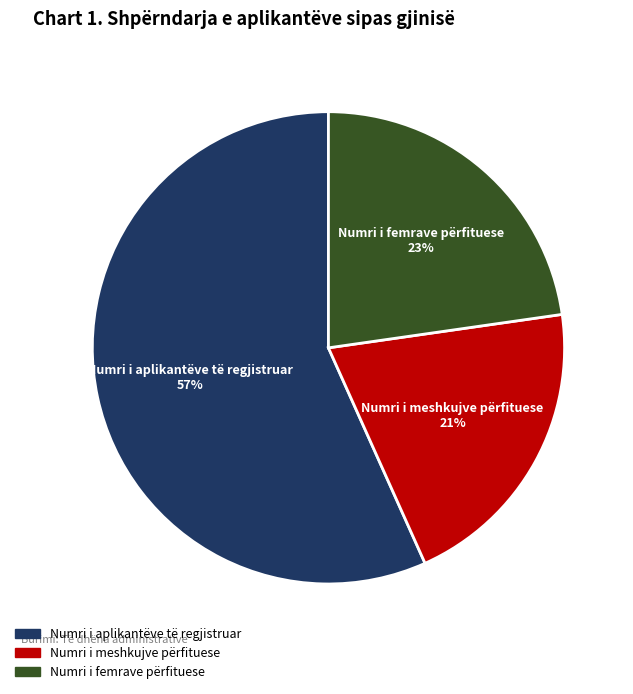

To the nearest percent, what is the average slice percentage?

33%